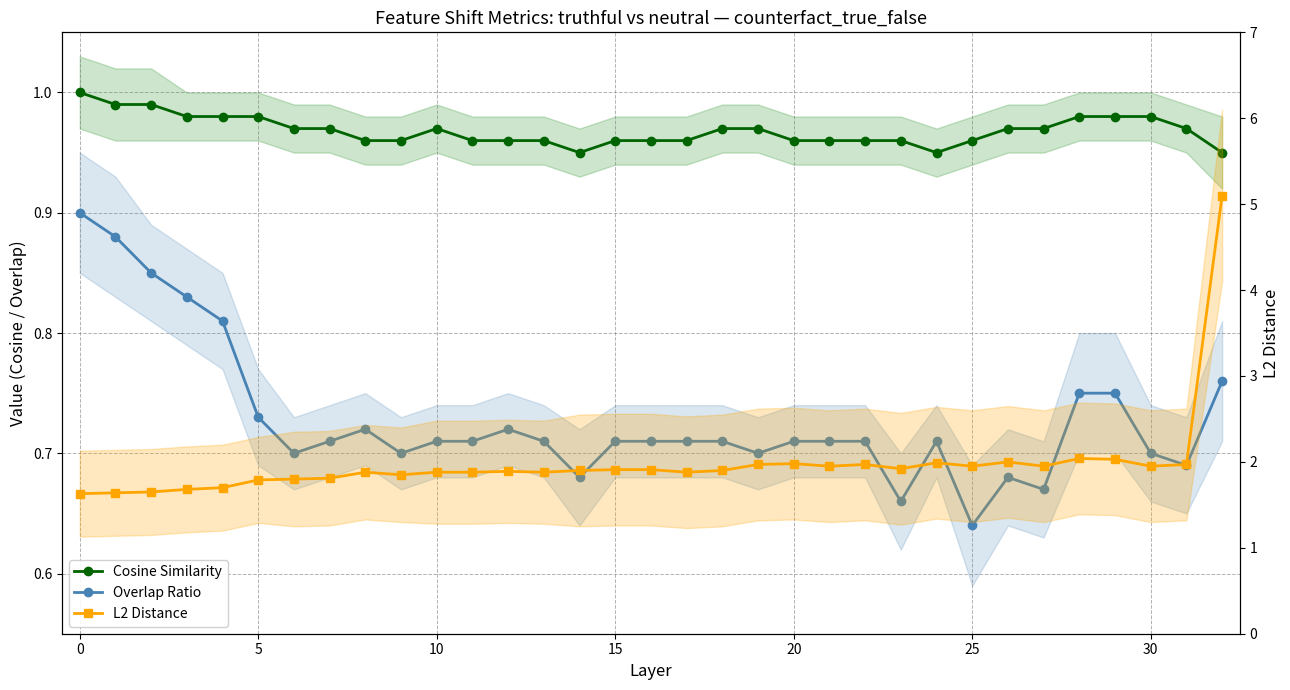

Rank the series by their maximum value, from lowest to highest.

Overlap Ratio, Cosine Similarity, L2 Distance